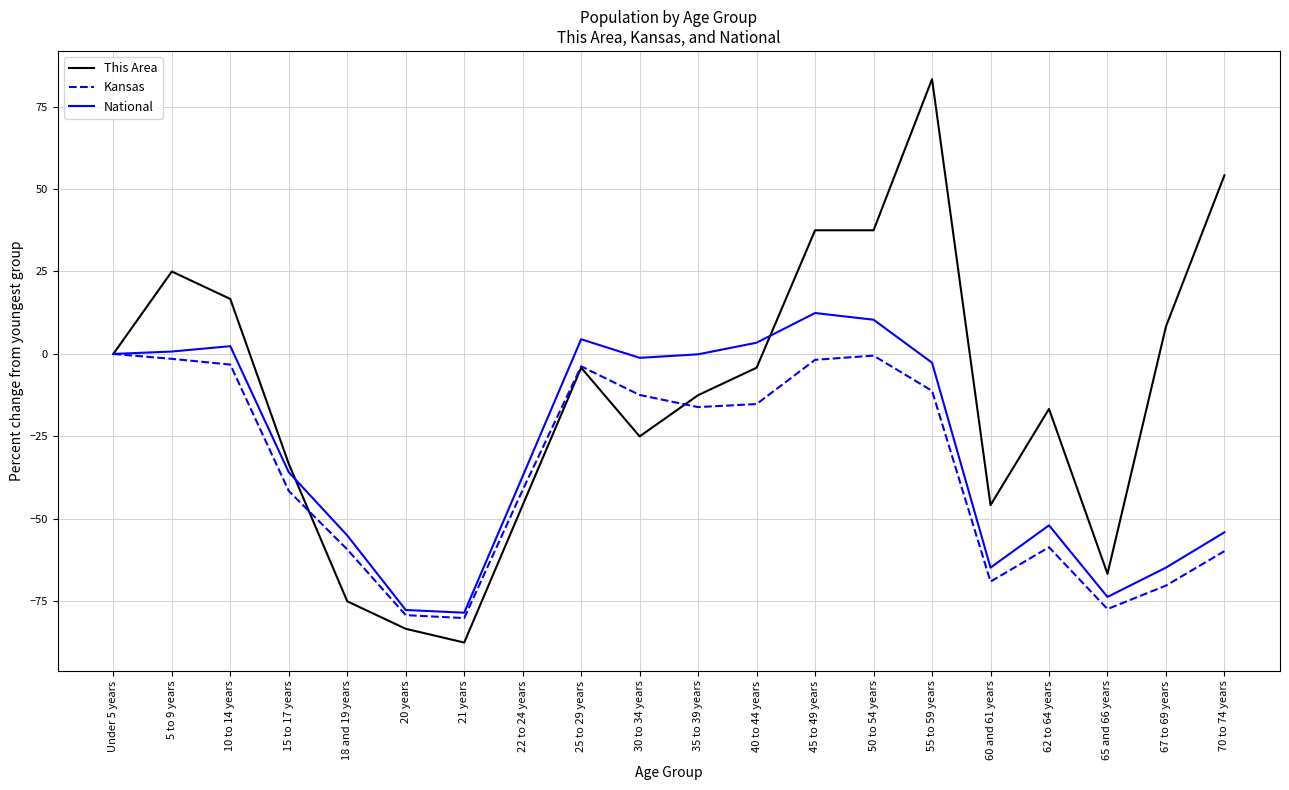

What are all the series names shown in the legend?

This Area, Kansas, National